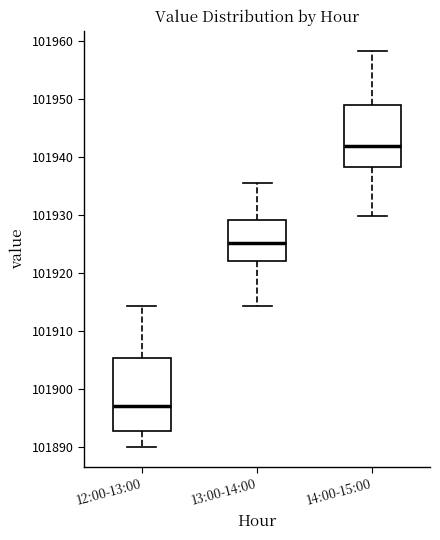

Which box's median line is the highest?

14:00-15:00